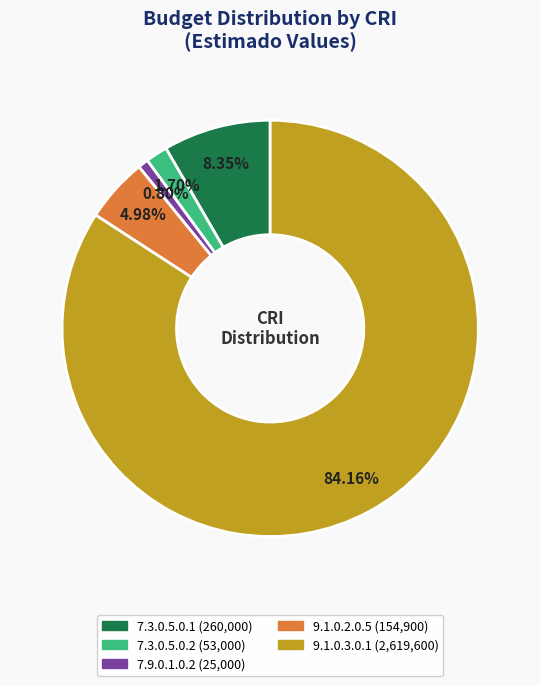

Which has a higher value, 7.3.0.5.0.2 or 9.1.0.2.0.5?

9.1.0.2.0.5